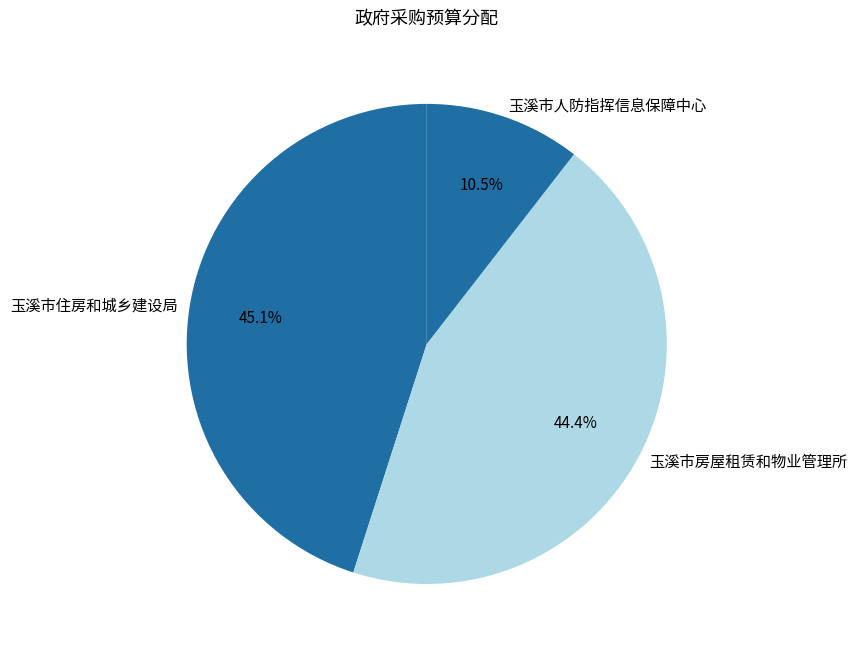

What is the ratio of the value at 玉溪市房屋租赁和物业管理所 to the value at 玉溪市住房和城乡建设局?

1.0